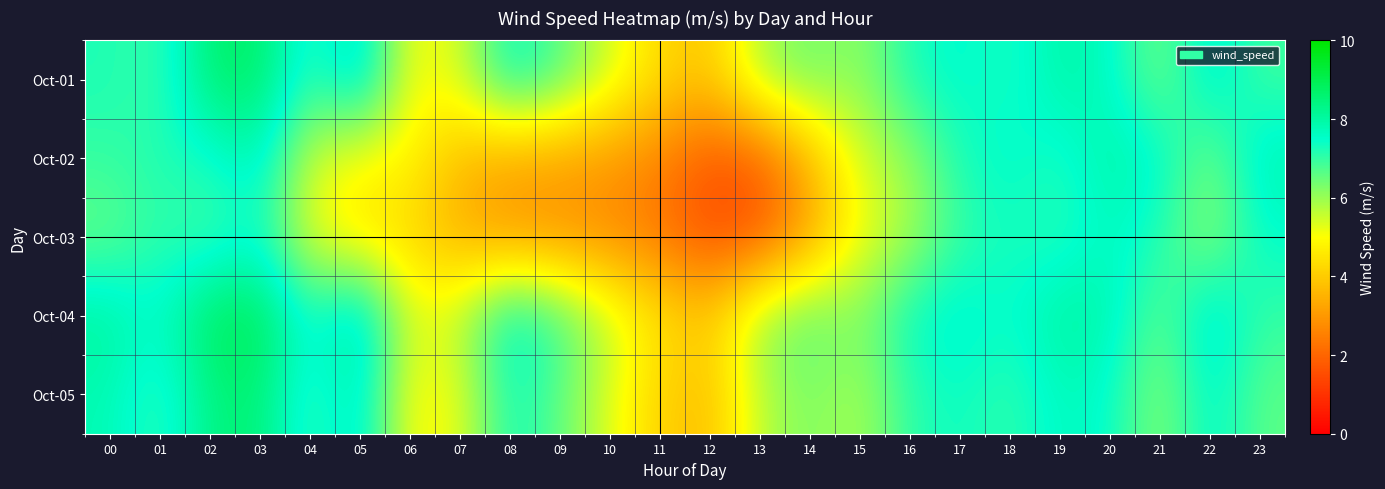

Count the number of data series in this chart.

5